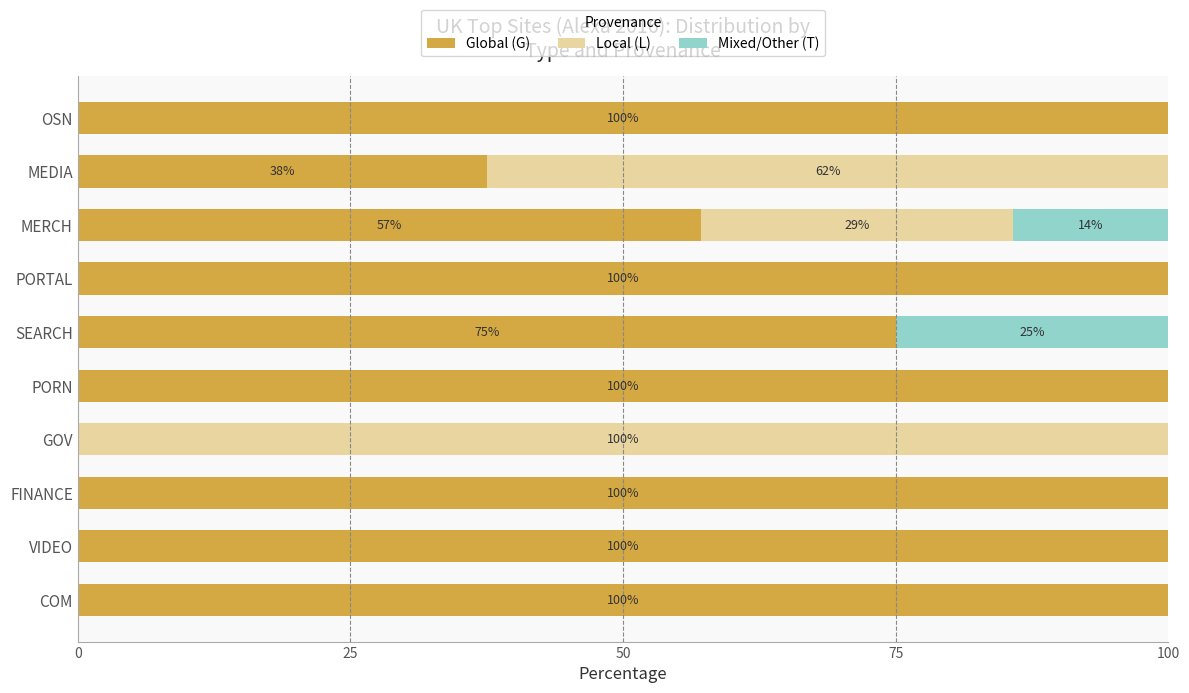

How many series are shown in this chart?

3